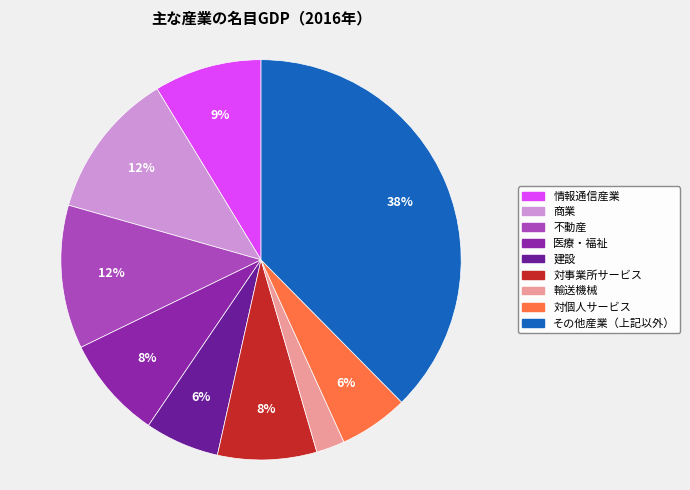

Combined, do 対個人サービス and 商業 account for over 50%?

No